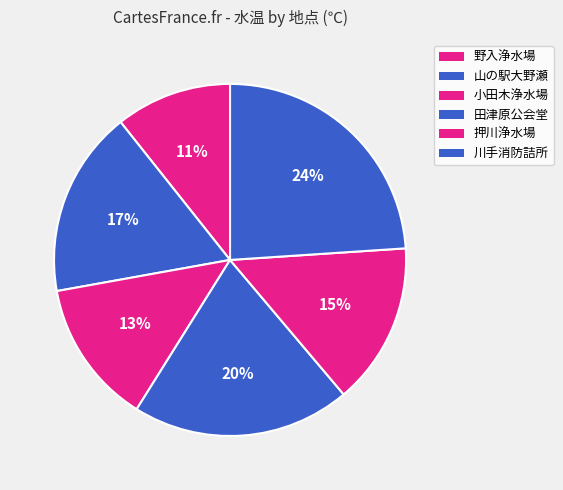

How much of the chart is everything except 山の駅大野瀬?

82.8%